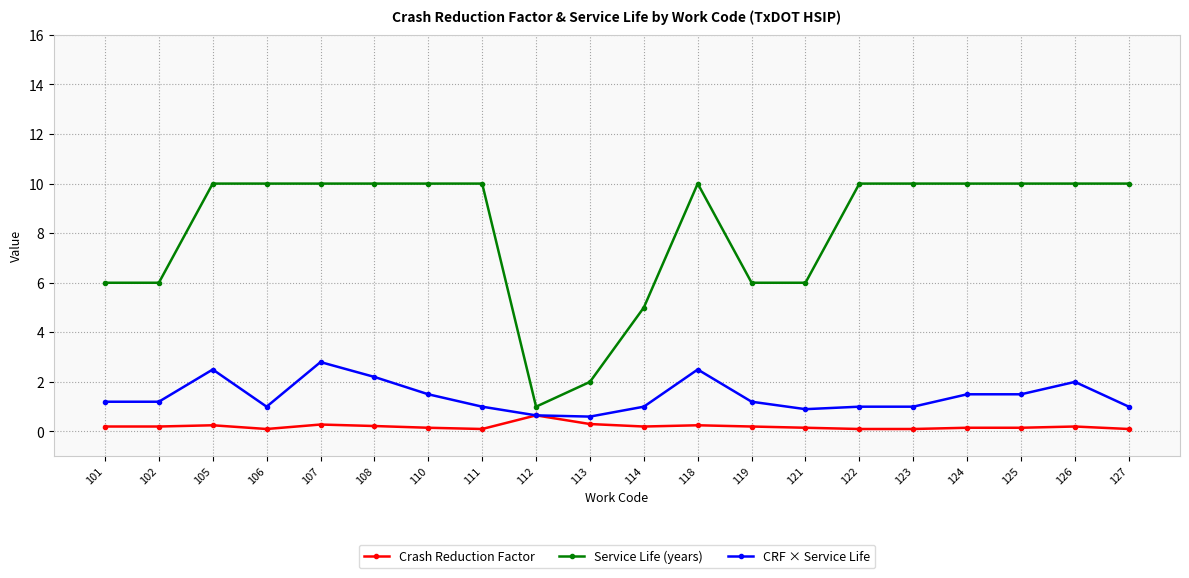

Which series has the widest spread of values?

Service Life (years)